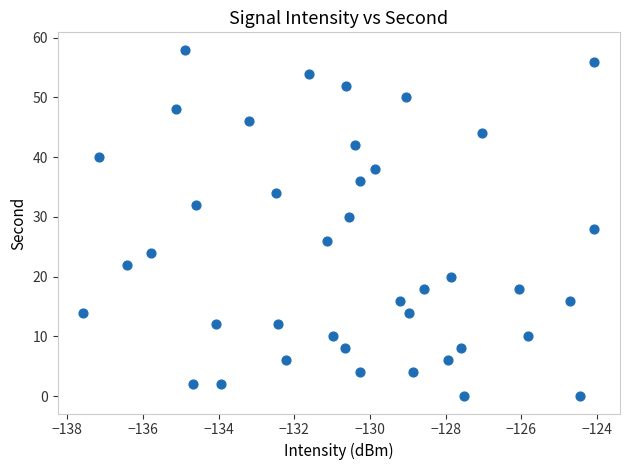

How many points are shown in the scatter plot?

40